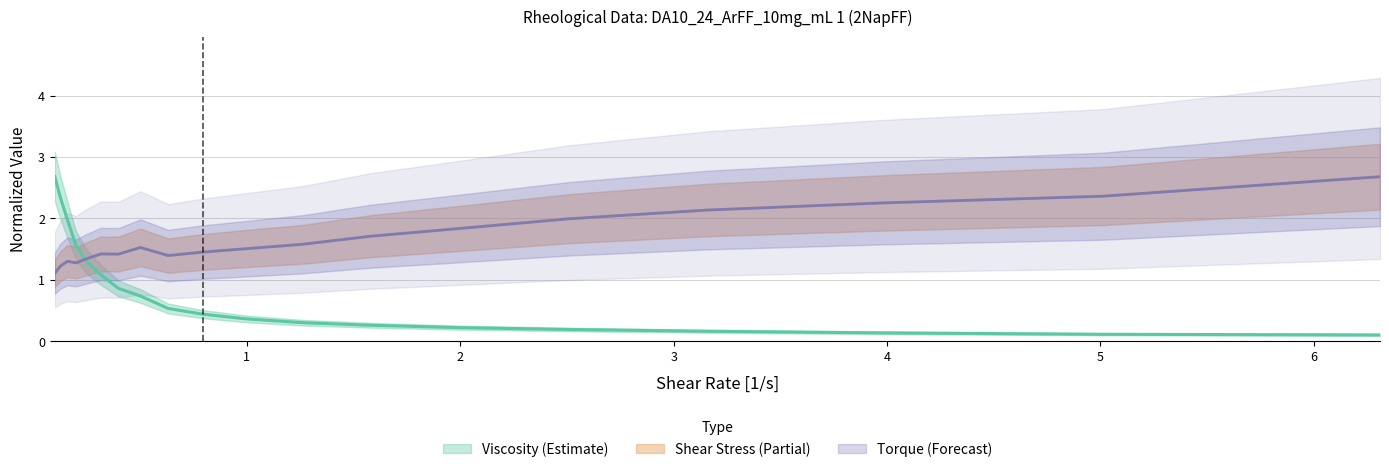

At 3.16, list the series in order from largest to smallest.

Shear Stress, Torque, Viscosity